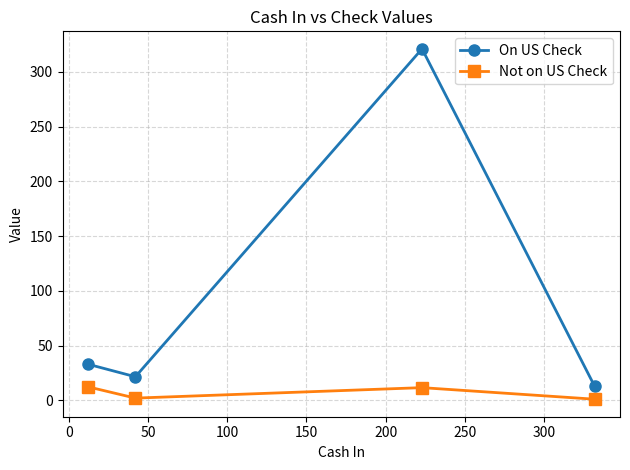

What is the value of the Not on US Check point at the 1st from the left?

12.3